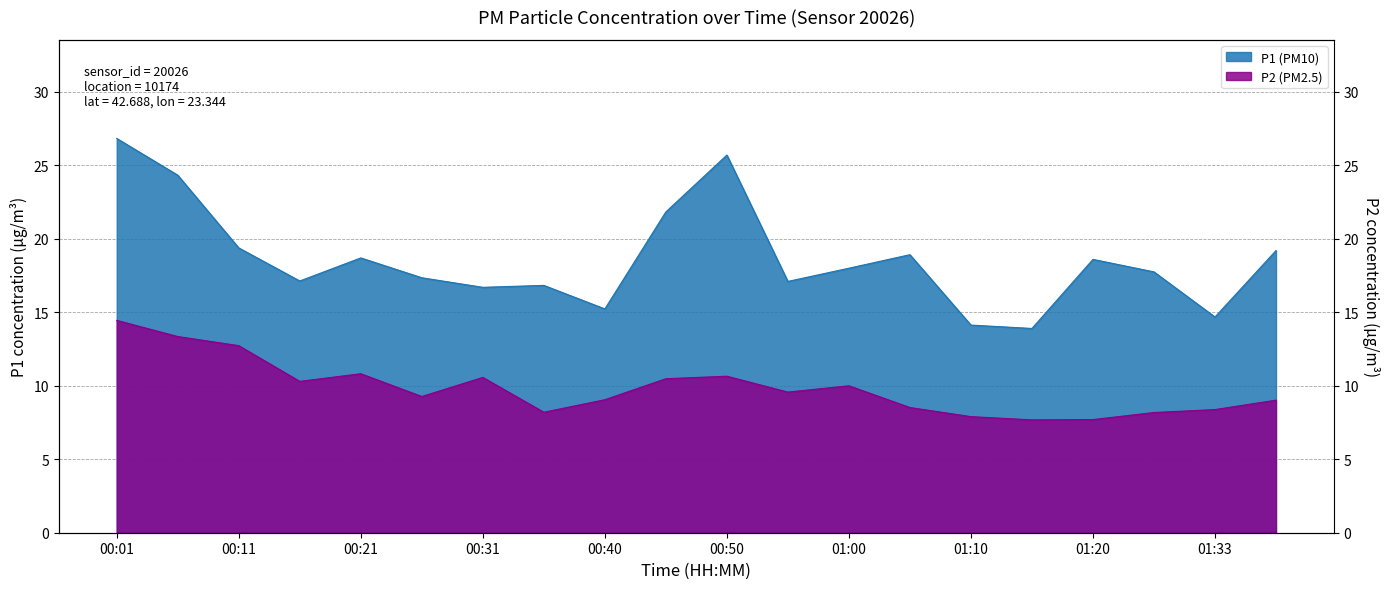

At which category does P2 reach its first local valley?

00:16